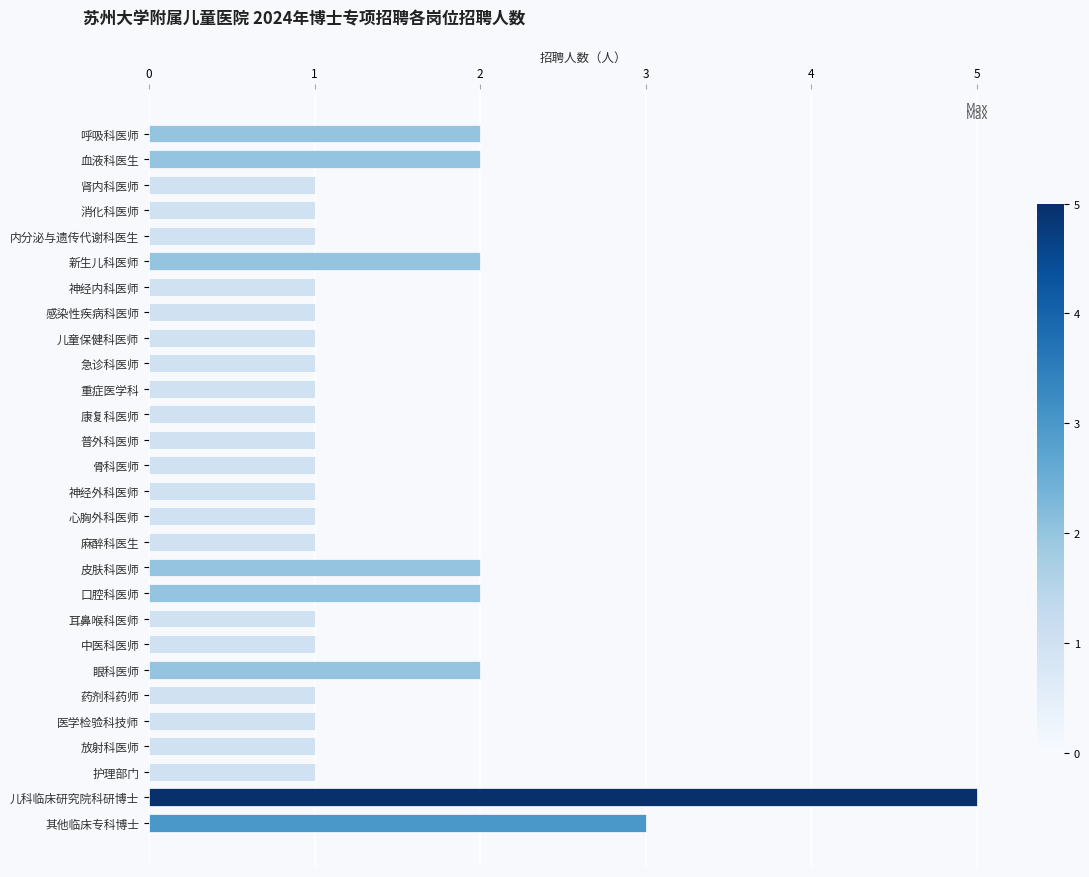

What is the difference between the second highest and second lowest values?

2